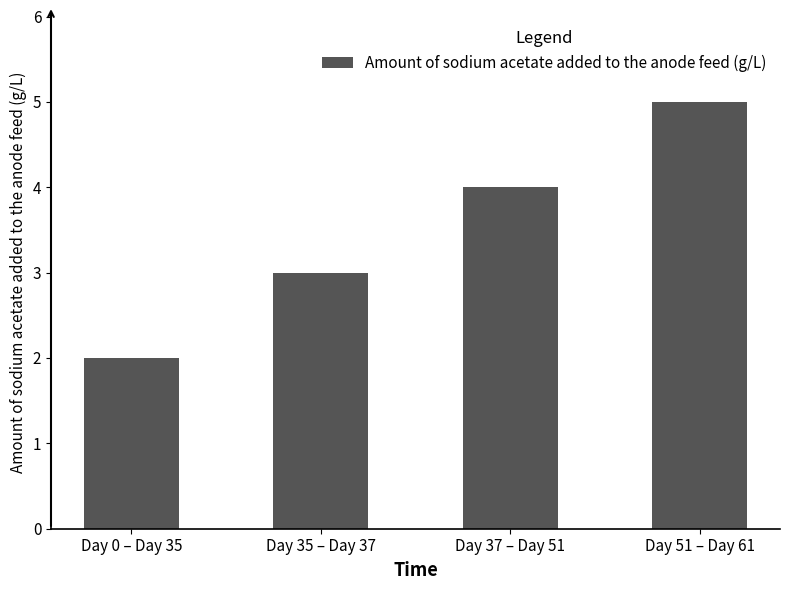

What is the change in value from Day 0 – Day 35 to Day 51 – Day 61?

+3